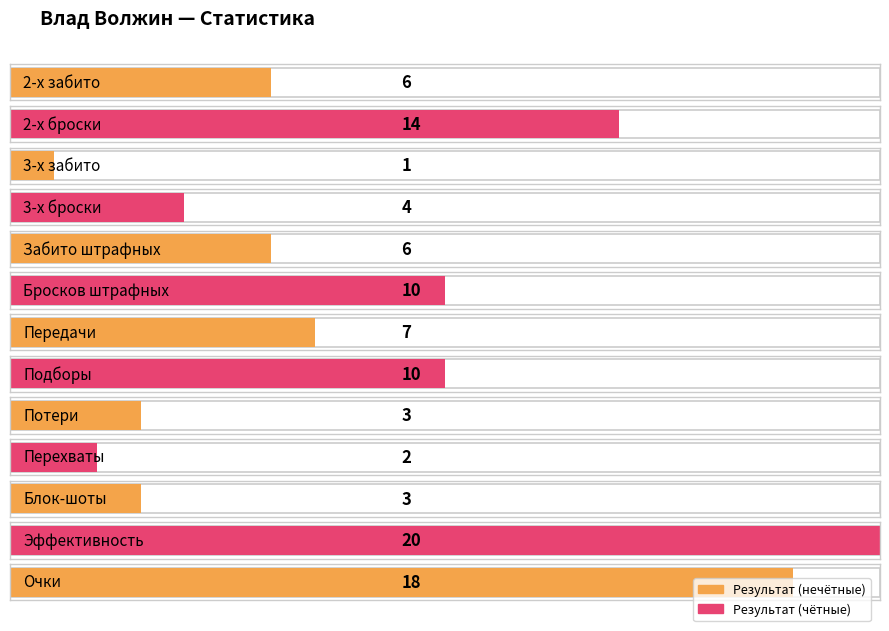

Reading left to right, list all the values displayed in this chart.

6	14	1	4	6	10	7	10	3	2	3	20	18